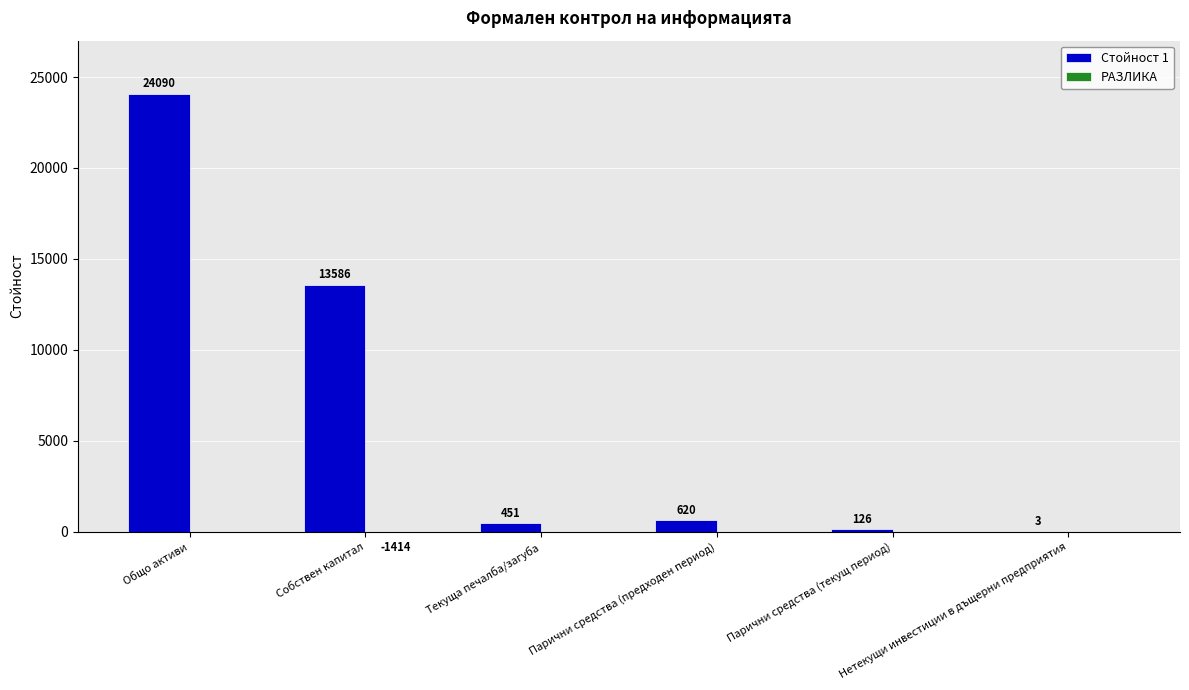

How many bars are there in total?

12